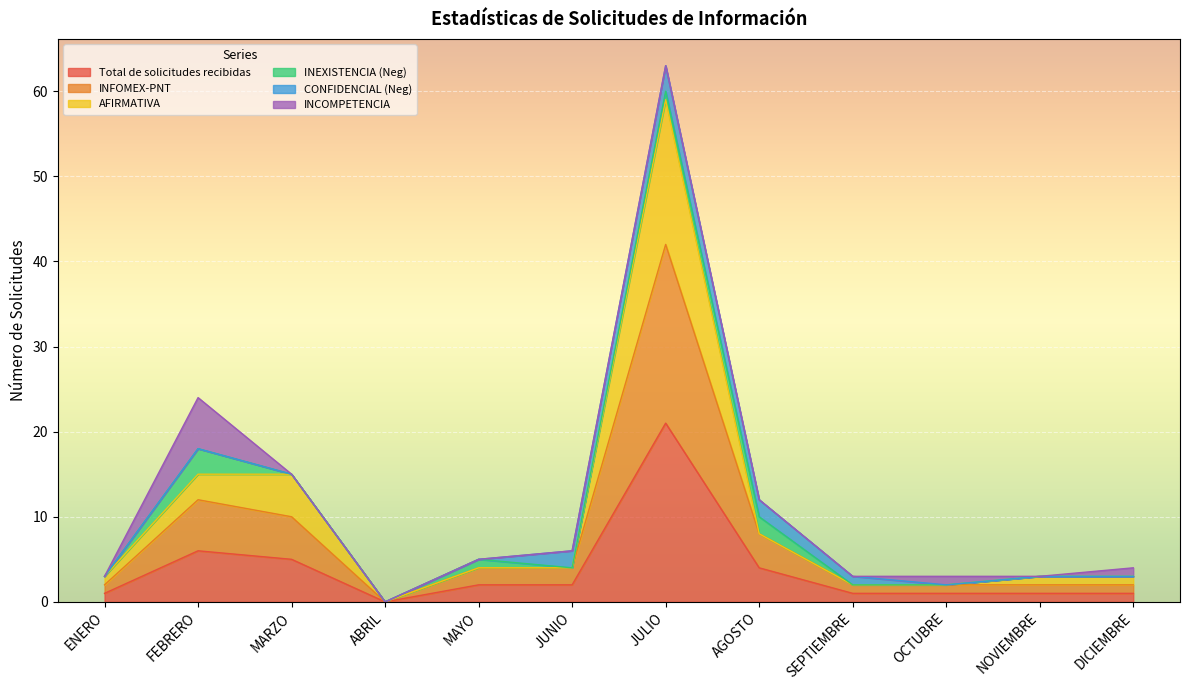

What is the label of the 1st point from the left?

ENERO